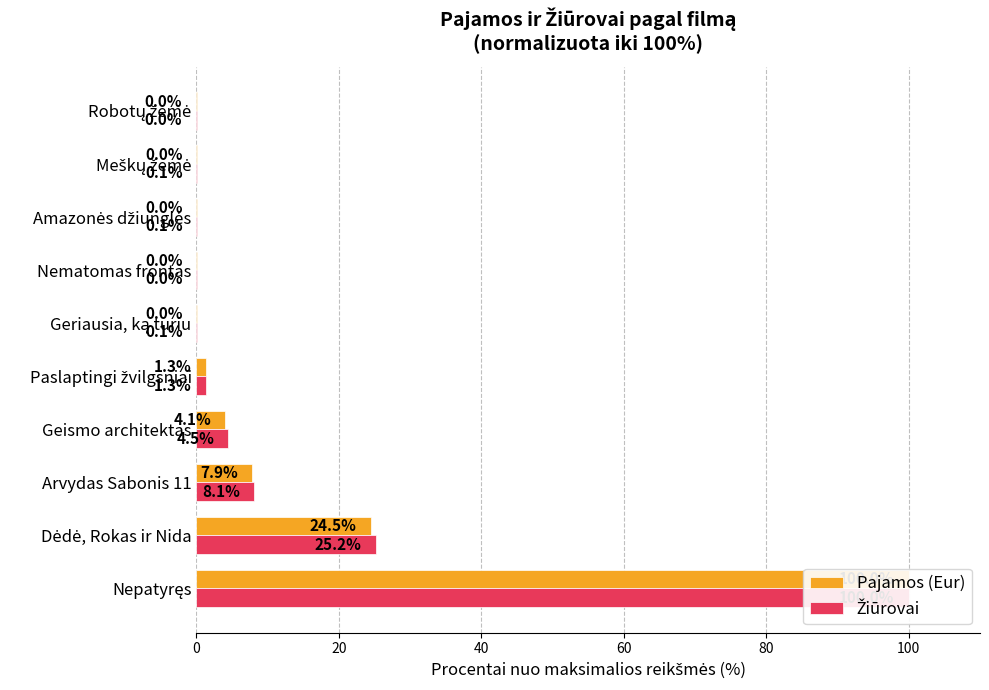

Which series has the largest range (max minus min)?

Pajamos (Eur)